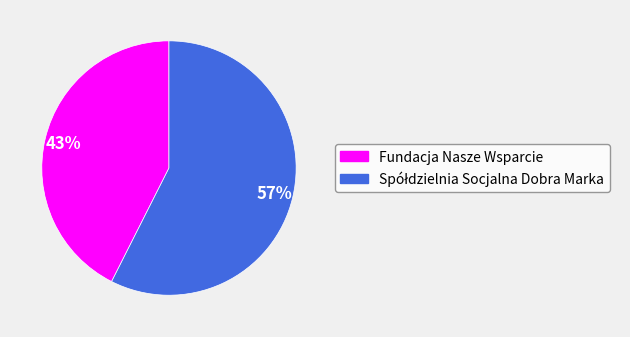

Does any single category account for the majority?

Yes